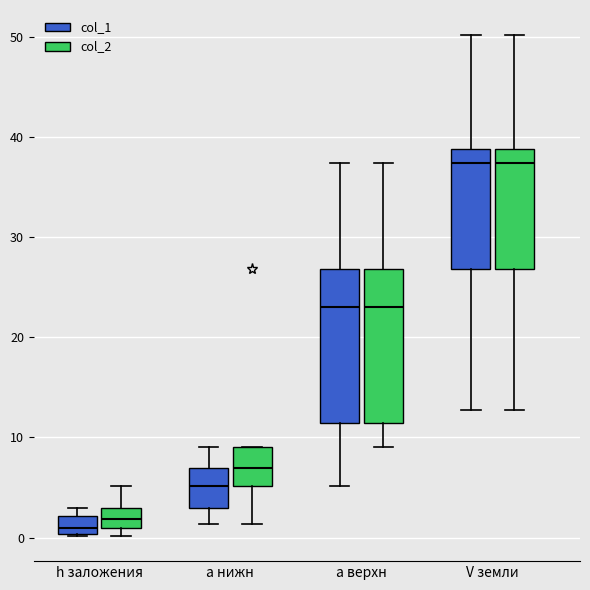

Reading left to right, transcribe this box plot: for each box, give where its median line is, the range the box spans, and where its two whiskers end, as read against the y-axis. The values are not printed on the chart, so give them approximately, as read against the axis.

h заложения (col_1): median 1, box 0 to 2, whiskers 0 to 3
h заложения (col_2): median 2, box 1 to 3, whiskers 0 to 5
a нижн (col_1): median 5, box 3 to 7, whiskers 1 to 9
a нижн (col_2): median 7, box 5 to 9, whiskers 1 to 9
a верхн (col_1): median 23, box 11 to 27, whiskers 5 to 37
a верхн (col_2): median 23, box 11 to 27, whiskers 9 to 37
V земли (col_1): median 37, box 27 to 39, whiskers 13 to 50
V земли (col_2): median 37, box 27 to 39, whiskers 13 to 50